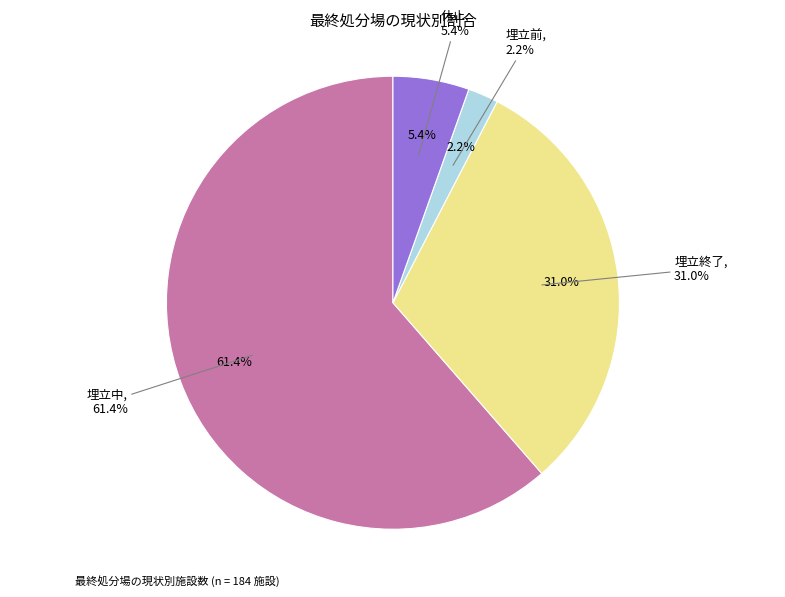

Is 埋立終了 the majority of the pie?

No